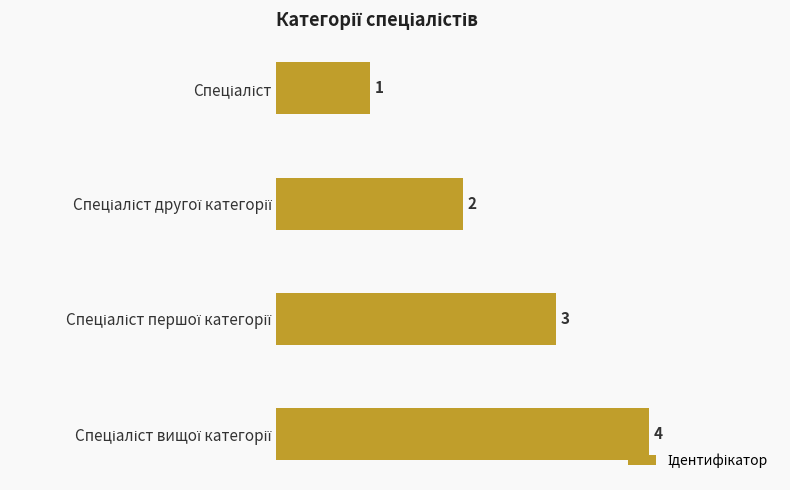

What is the sum of all values?

10